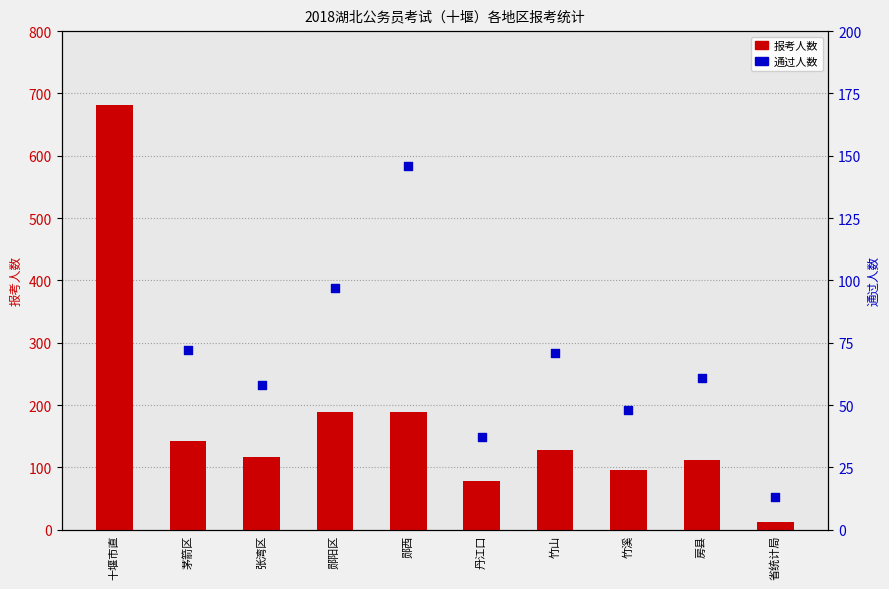

Which series reaches the maximum Y coordinate?

报考人数